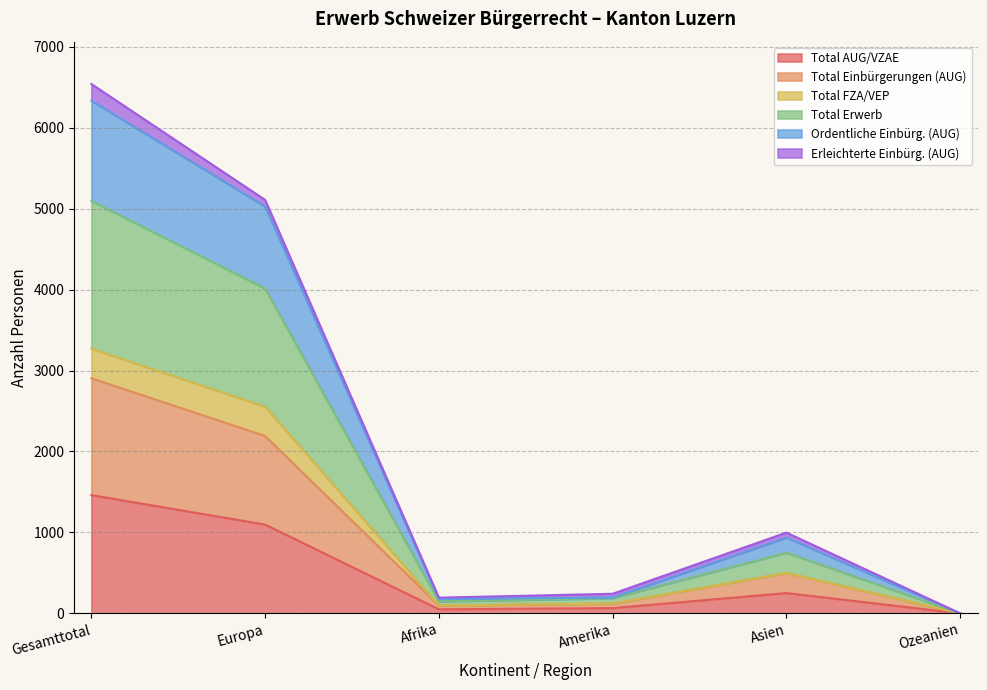

How many lines are shown in the chart?

6